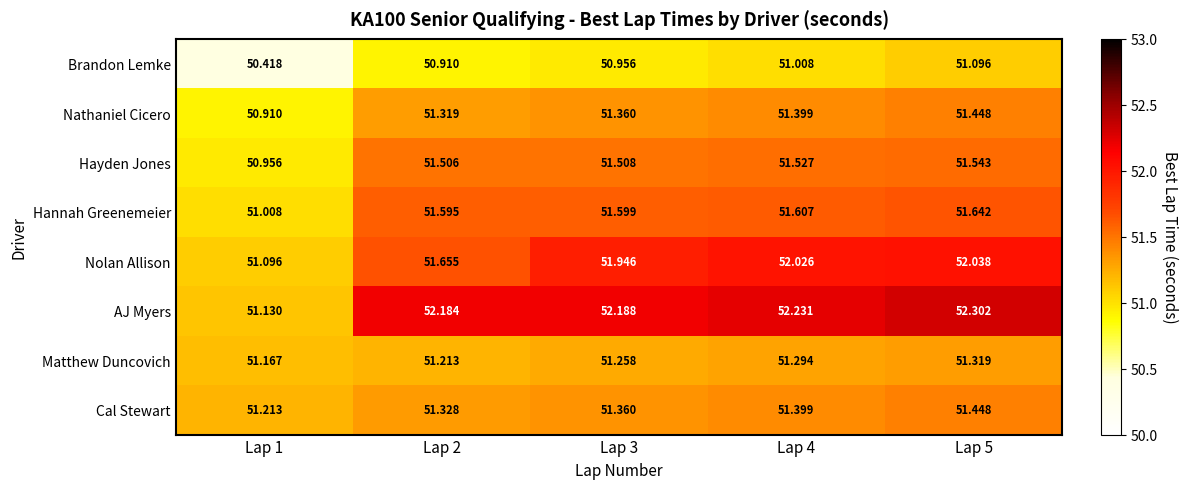

Count the number of categories in the chart.

5